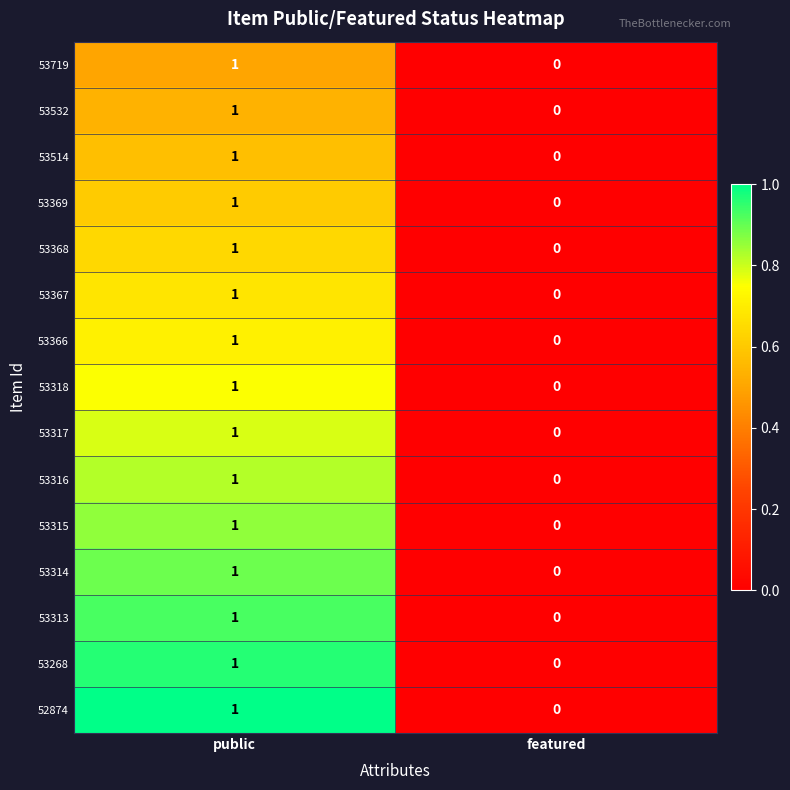

Where is 53719 nearest to the value 0?

featured